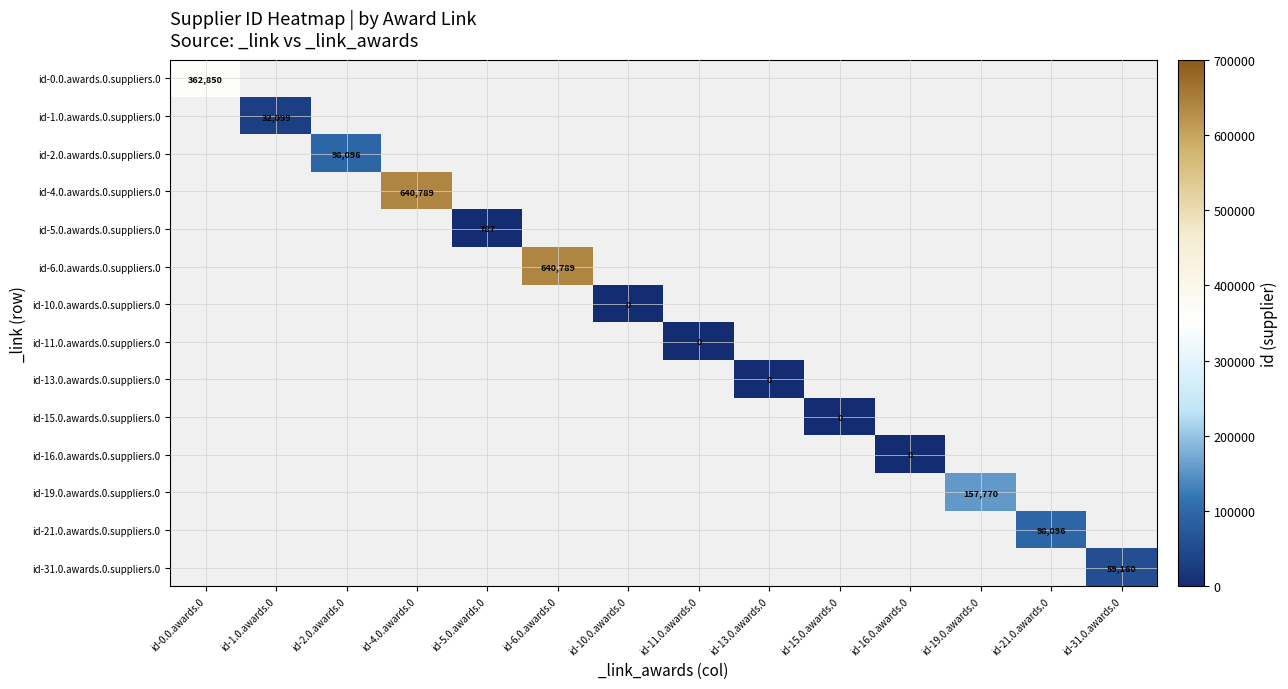

Which category has the lowest value across all series?

id-10.0.awards.0